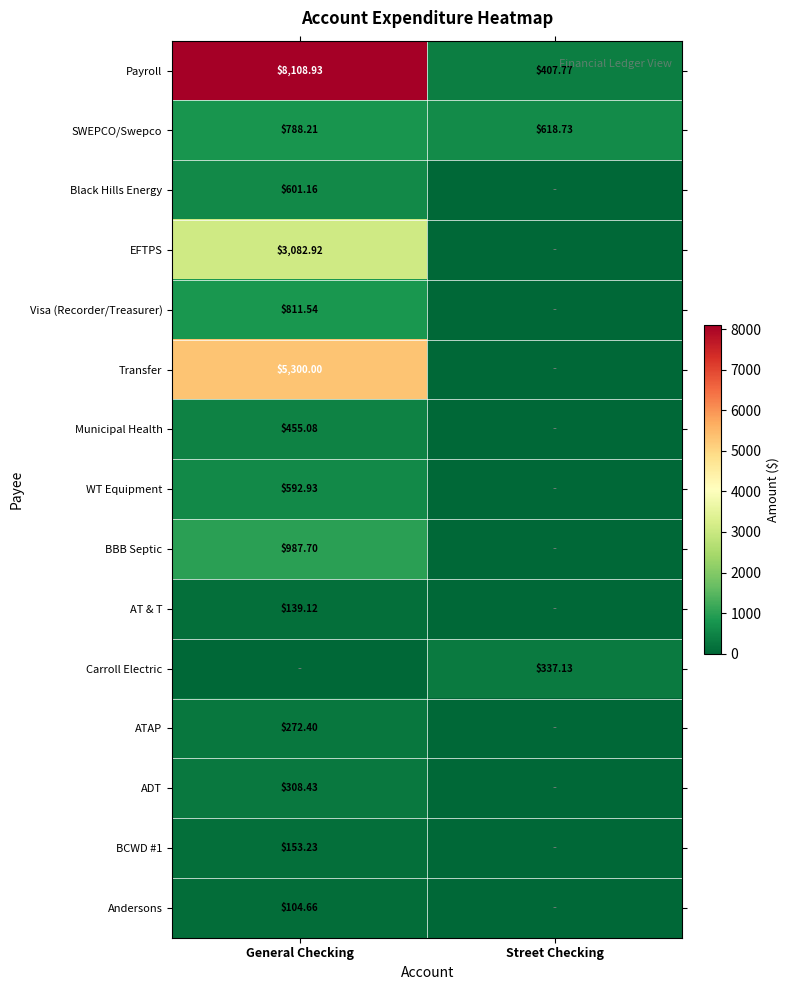

True or false: BBB Septic has a value of 987.7 at General Checking.

True